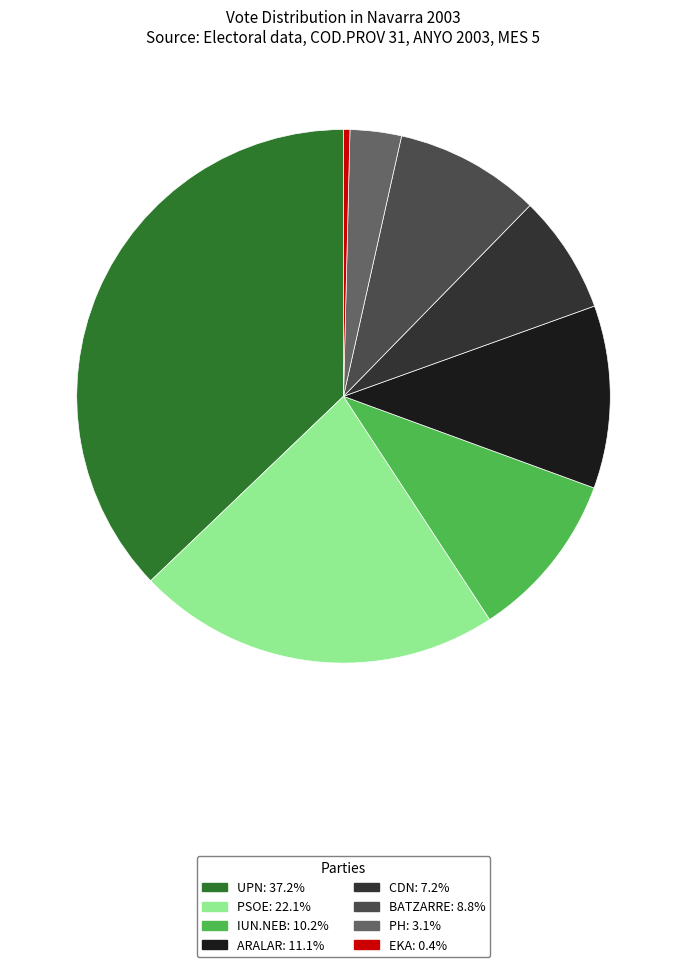

Does any single category account for the majority?

No